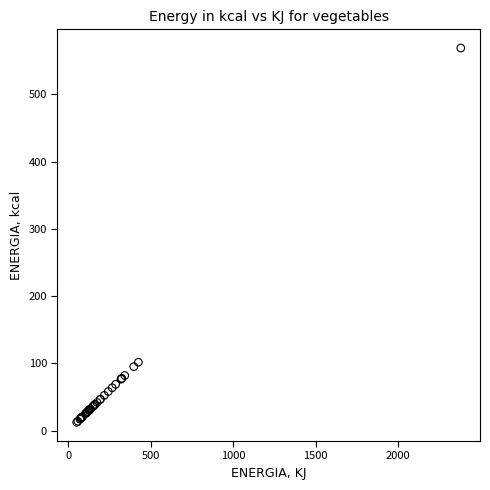

What Y value in the scatter plot is closest to 290?

101.6